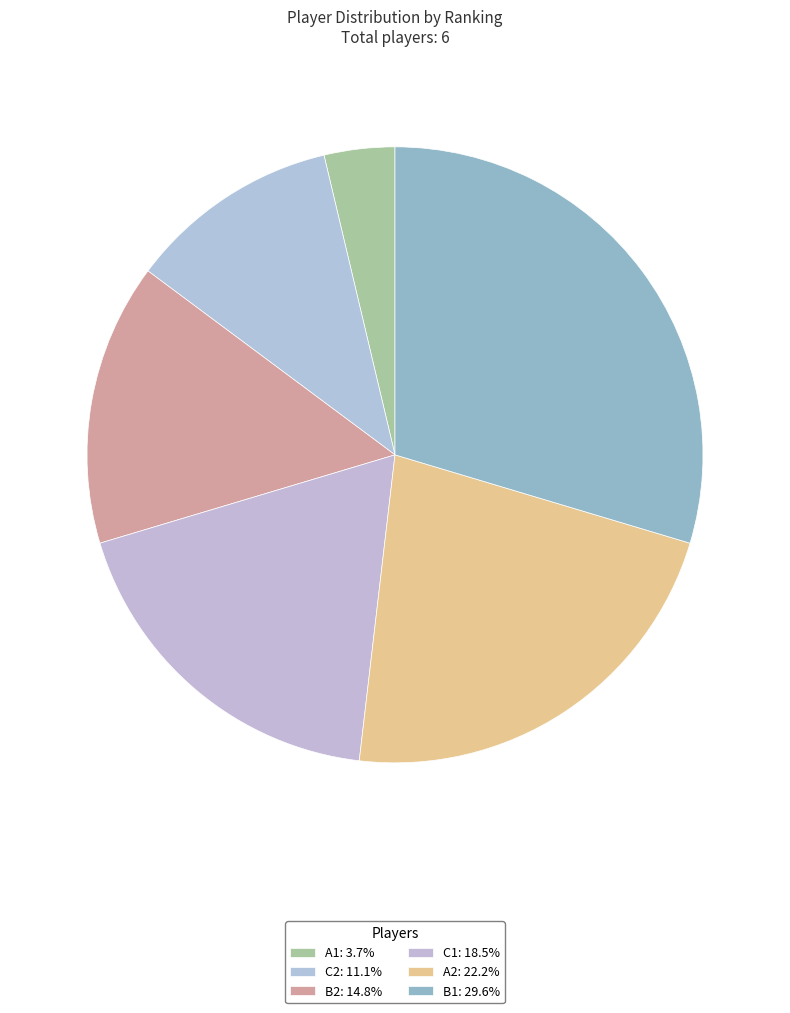

How many slices are in this pie chart?

6